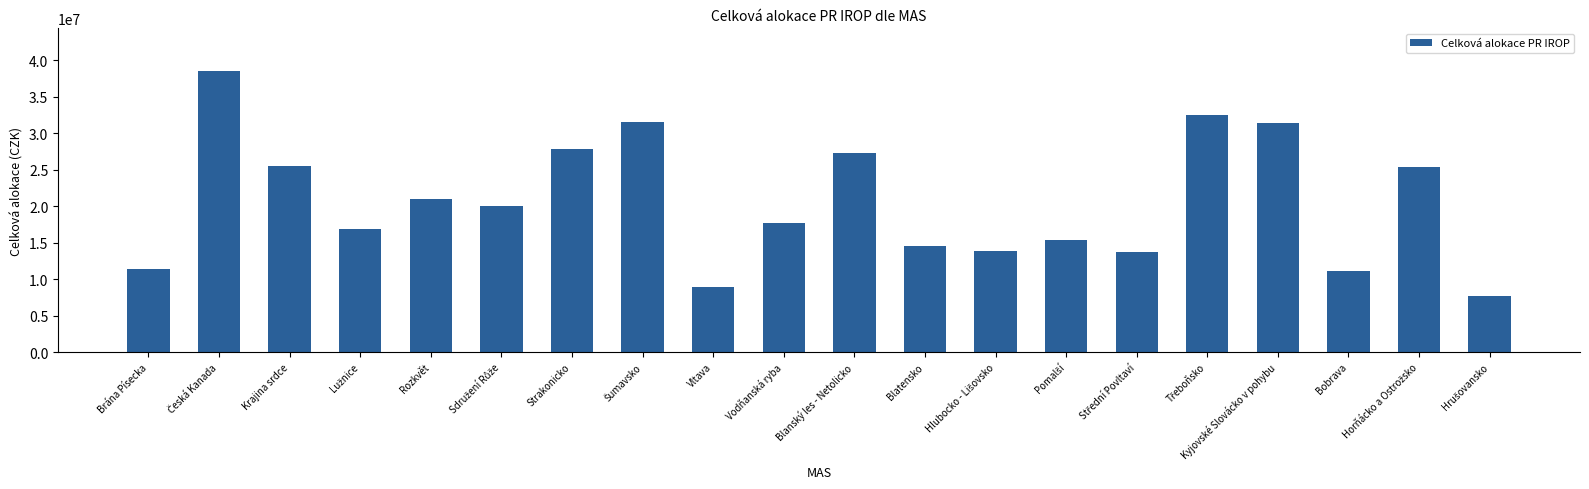

True or false: the data shows 50775770 at Kyjovské Slovácko v pohybu.

False